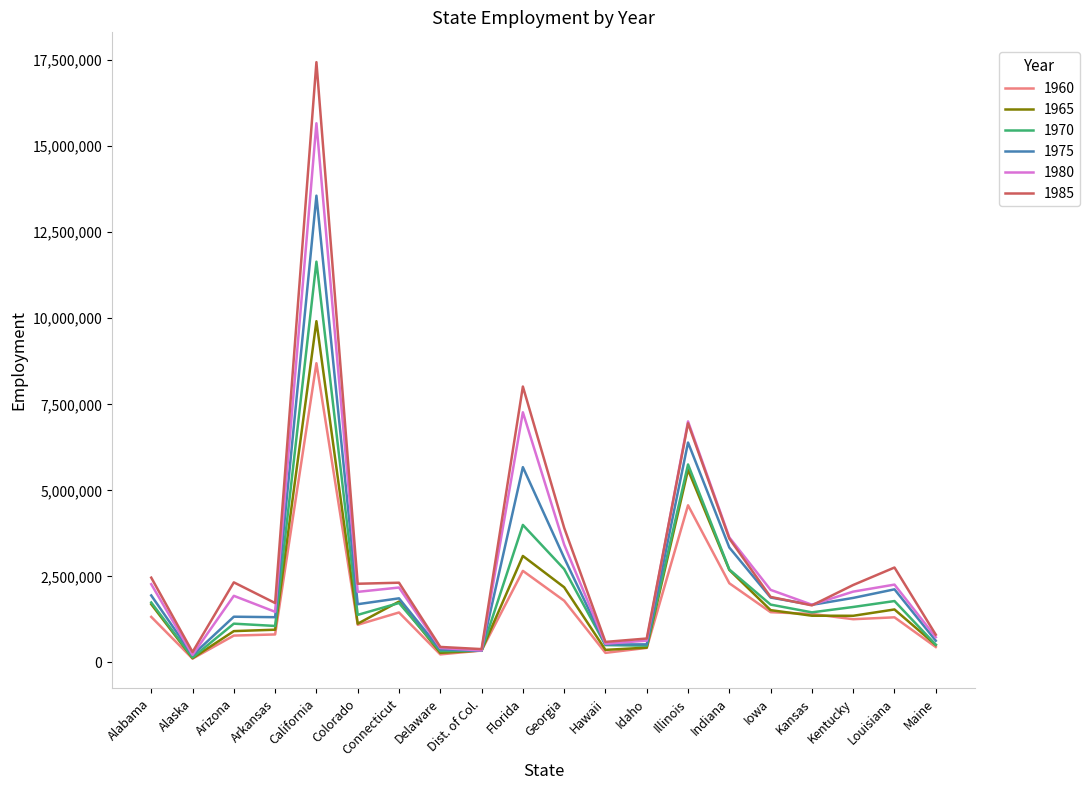

The value of 1975 at Kansas is 1671609. True or false?

True